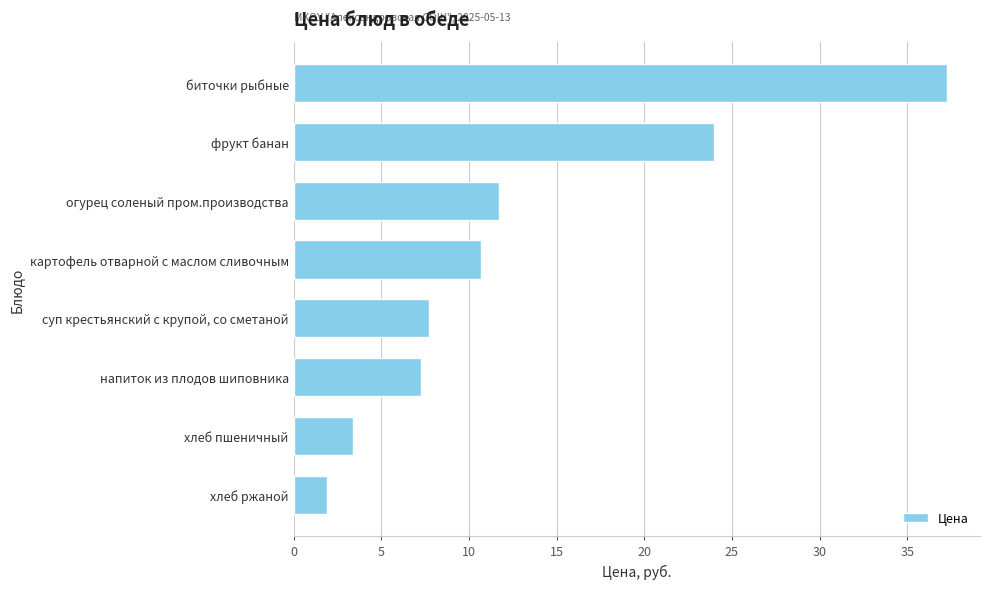

Rank the categories by value from lowest to highest.

хлеб ржаной, хлеб пшеничный, напиток из плодов шиповника, суп крестьянский с крупой, со сметаной, картофель отварной с маслом сливочным, огурец соленый пром.производства, фрукт банан, биточки рыбные